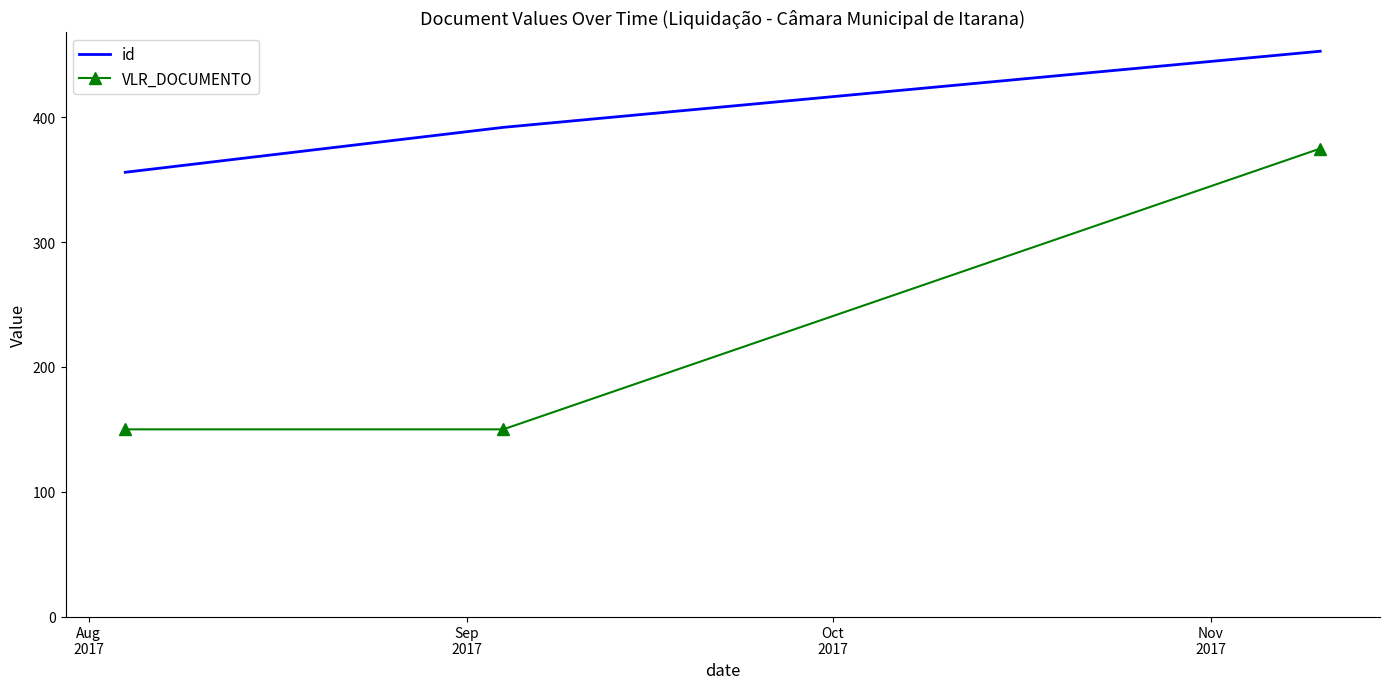

What is the minimum value shown in the chart?

150